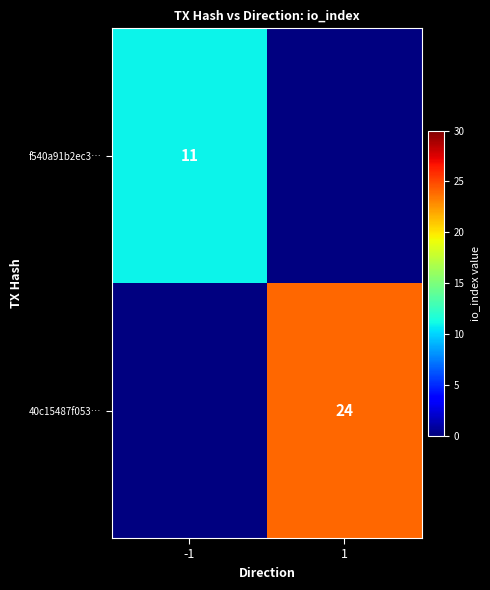

The value of 40c15487f053… at 1 is 13. True or false?

False